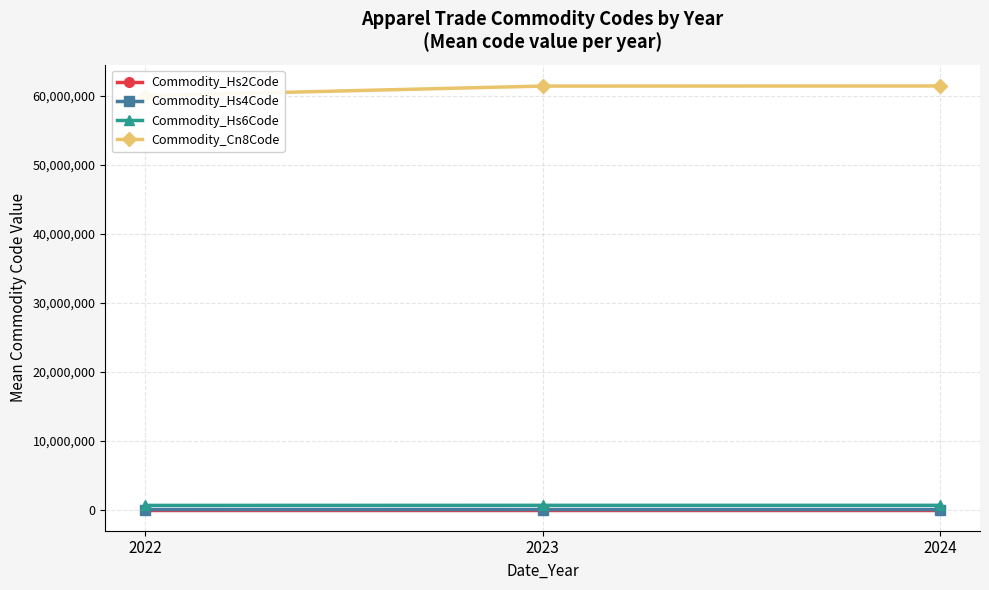

What is the greatest value displayed?

61471888.6